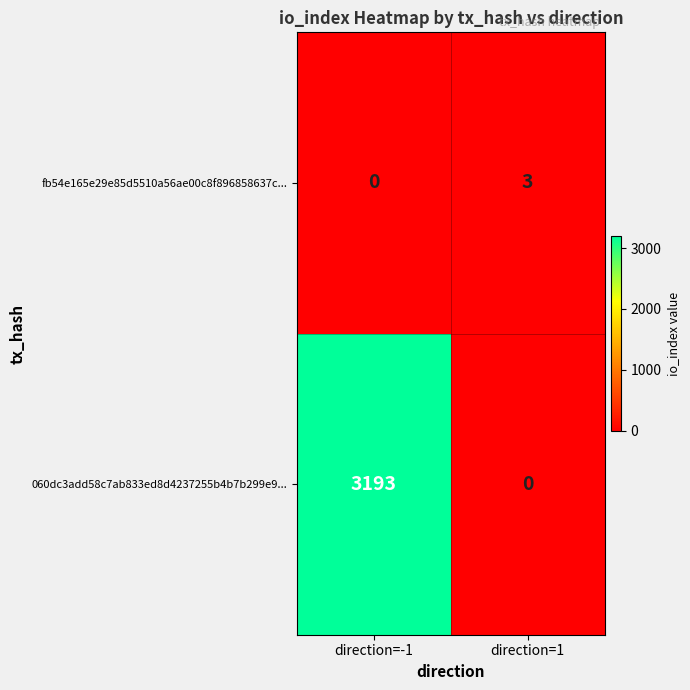

True or false: fb54e165e29e85d5510a56ae00c8f896858637c... has a value of 1 at direction=1.

False